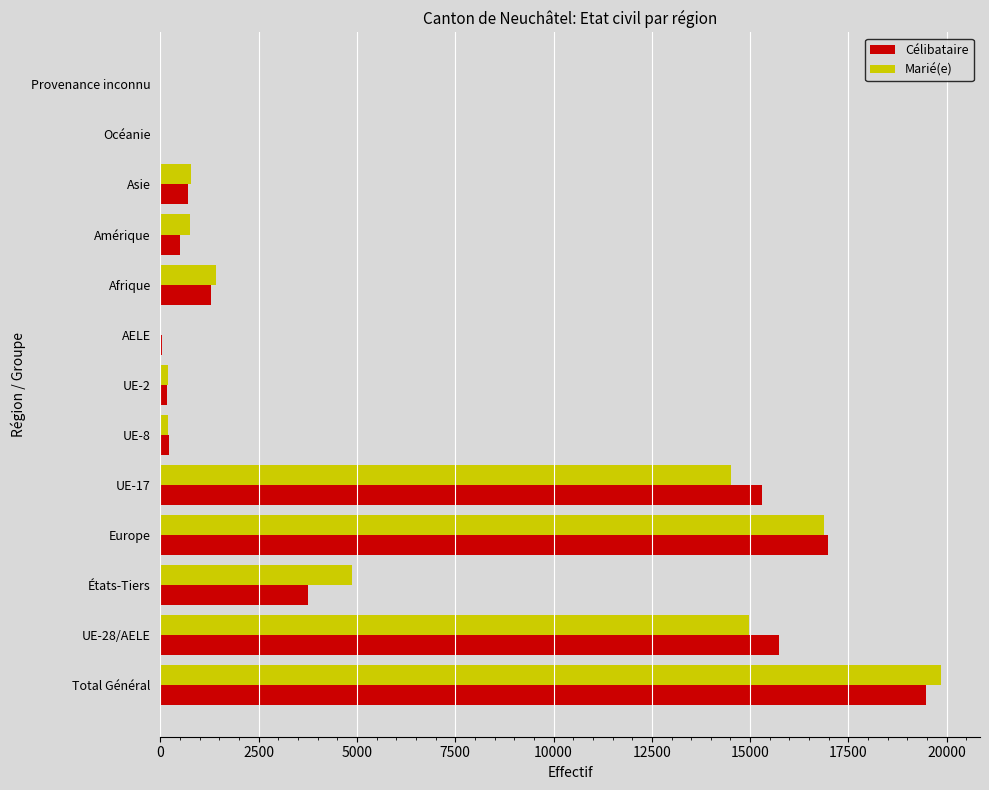

Between États-Tiers and AELE, which series saw the biggest shift?

Marié(e)